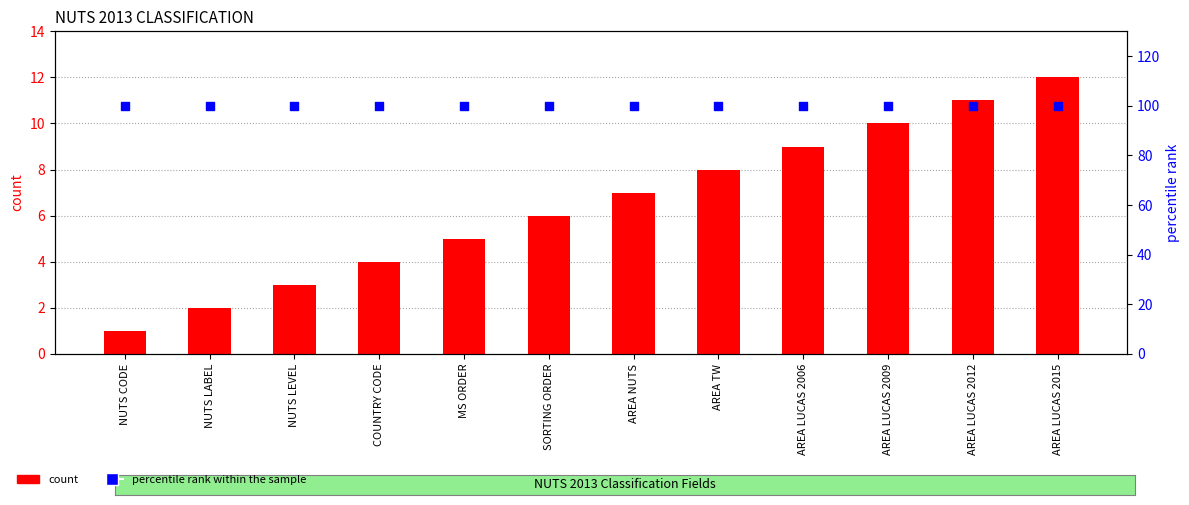

At how many categories does at least one series exceed 35?

12